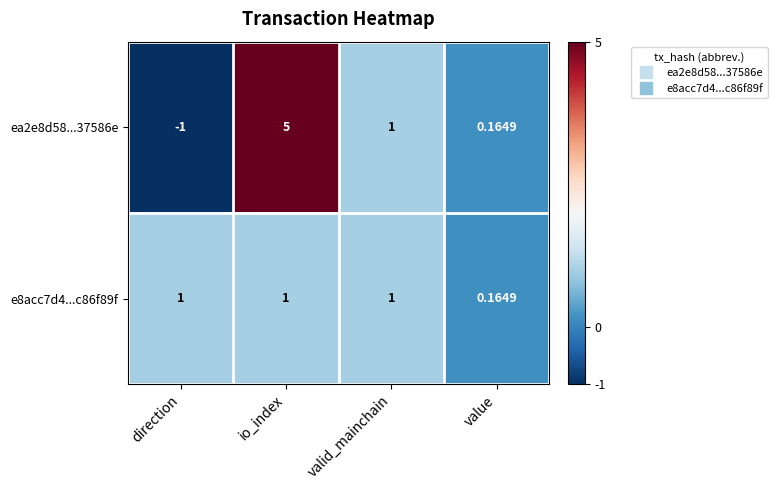

At which category does the chart reach its peak across all series?

io_index